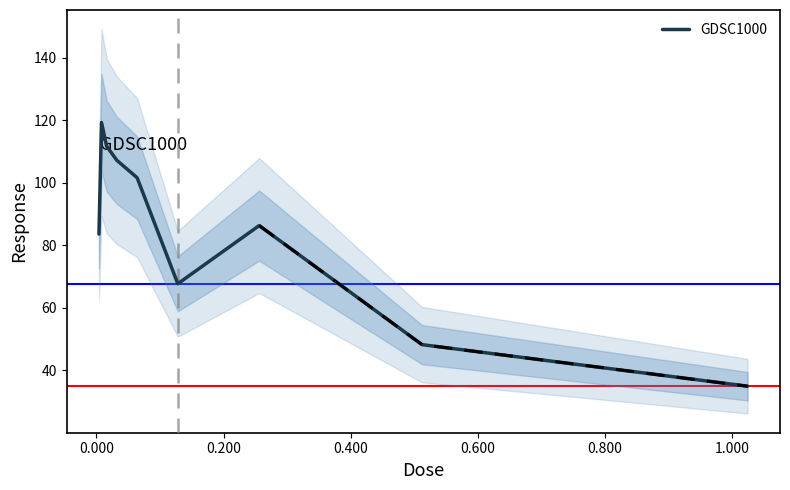

What is the highest value of the GDSC1000 series?

119.4